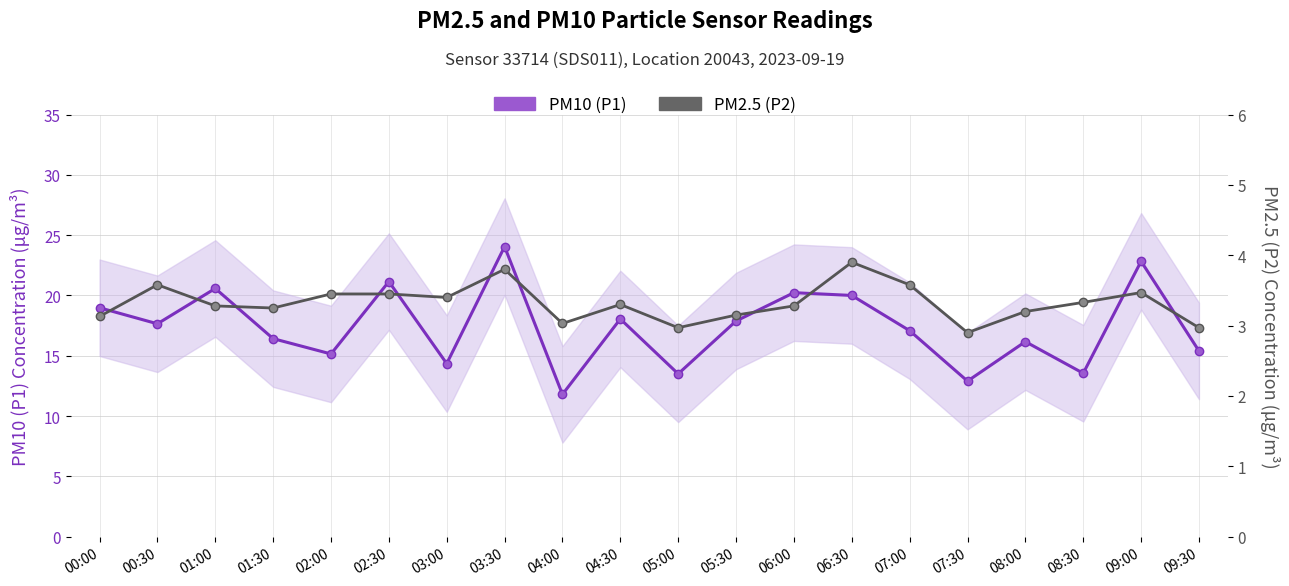

Reading right to left, what are all the values shown in this chart?

PM10 (P1): 09:30=15.4	09:00=22.8	08:30=13.6	08:00=16.2	07:30=12.9	07:00=17.1	06:30=20.0	06:00=20.2	05:30=17.9	05:00=13.5	04:30=18.1	04:00=11.8	03:30=24.1	03:00=14.3	02:30=21.1	02:00=15.2	01:30=16.4	01:00=20.6	00:30=17.6	00:00=19.0
PM2.5 (P2): 09:30=3.0	09:00=3.5	08:30=3.3	08:00=3.2	07:30=2.9	07:00=3.6	06:30=3.9	06:00=3.3	05:30=3.1	05:00=3.0	04:30=3.3	04:00=3.0	03:30=3.8	03:00=3.4	02:30=3.5	02:00=3.5	01:30=3.2	01:00=3.3	00:30=3.6	00:00=3.1